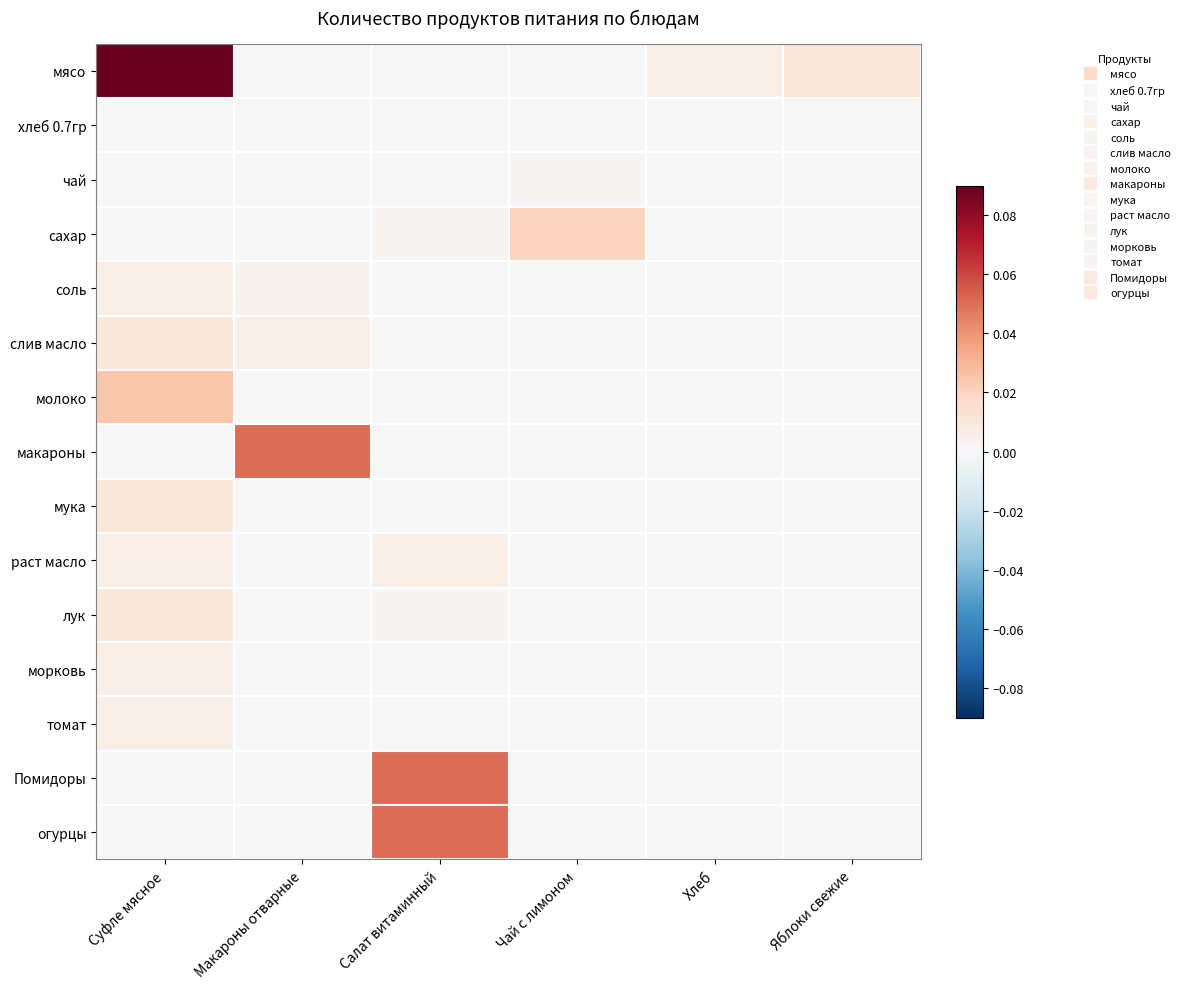

Which has a higher value, Салат витаминный or Чай с лимоном?

Салат витаминный